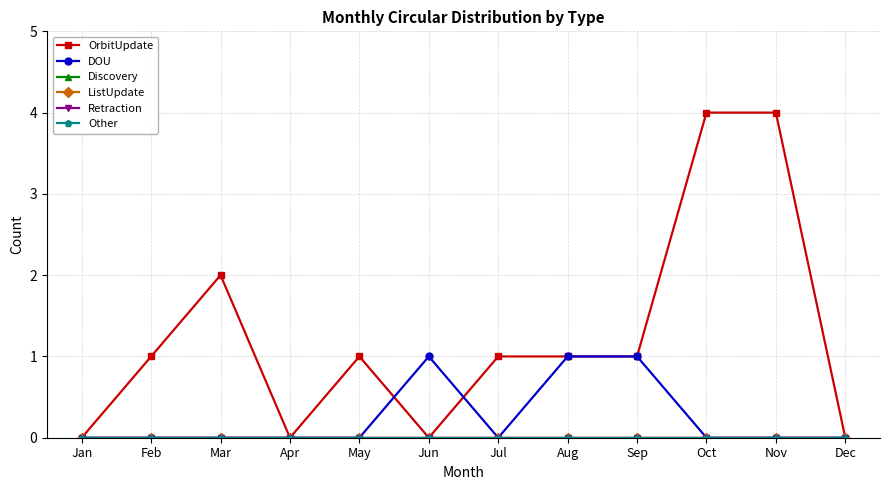

Is this an area chart (filled region under the line)?

No